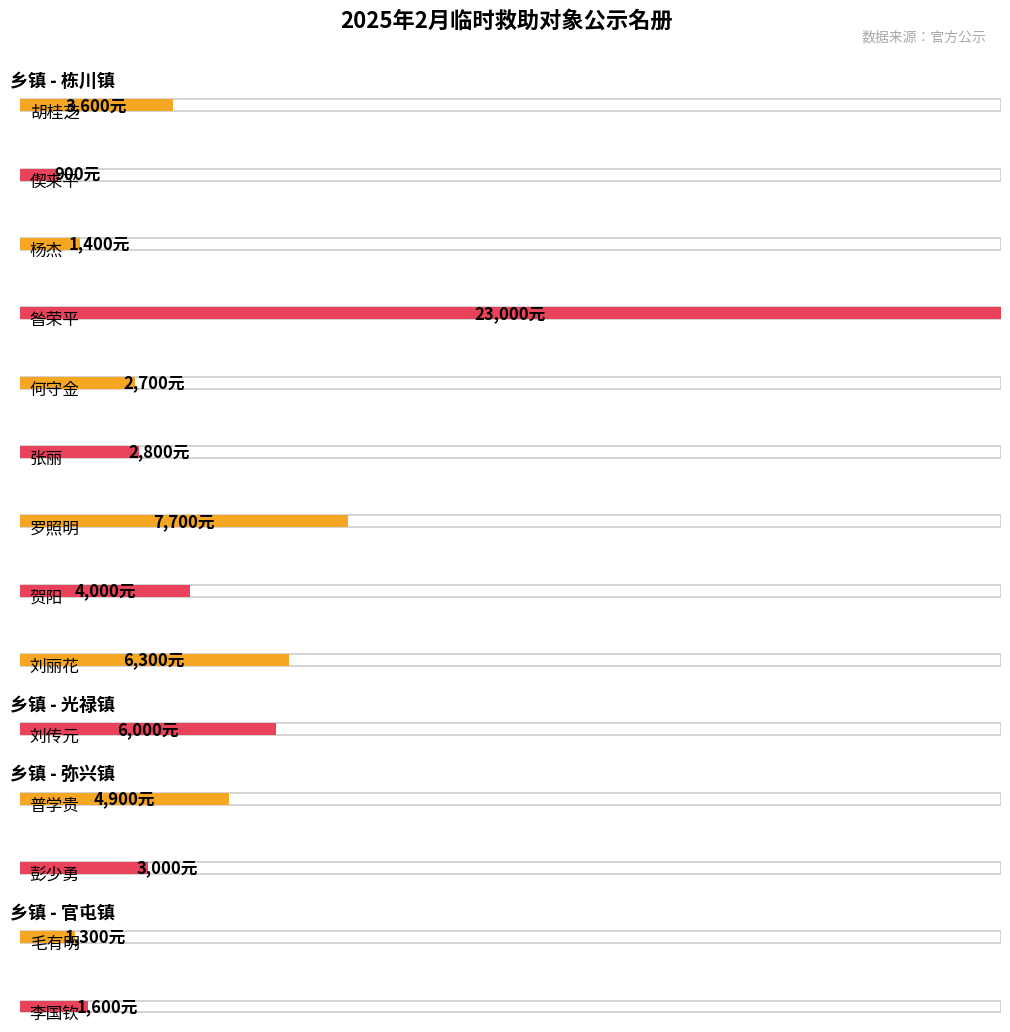

List the labels in order of value, largest first.

昝荣平, 罗照明, 刘丽花, 刘传元, 普学贵, 贺阳, 胡桂芝, 彭少勇, 张丽, 何守金, 李国钦, 杨杰, 毛有明, 偰来平